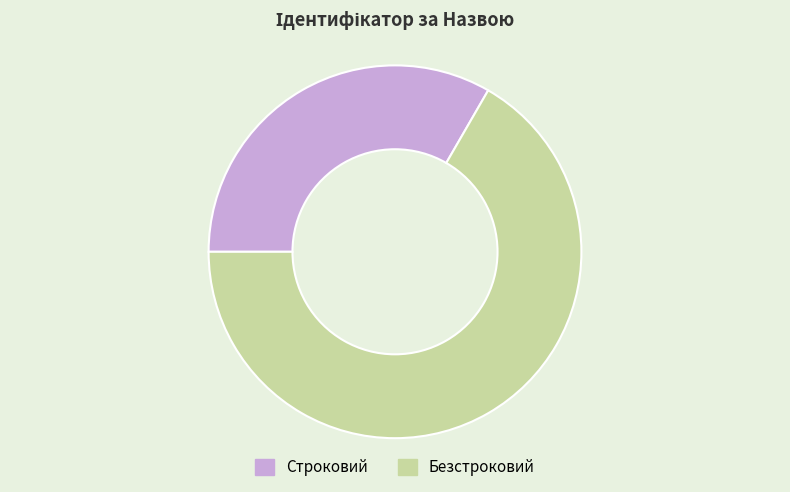

Rank the categories by value from lowest to highest.

Строковий, Безстроковий